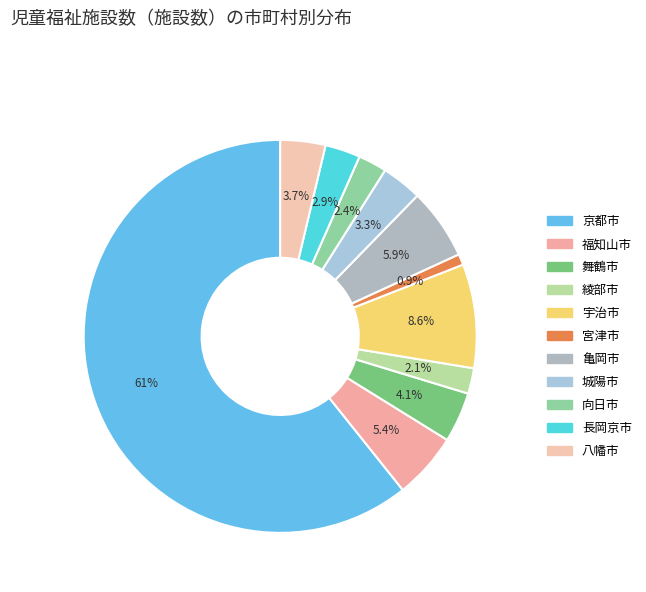

What is the smallest slice in the pie chart?

宮津市